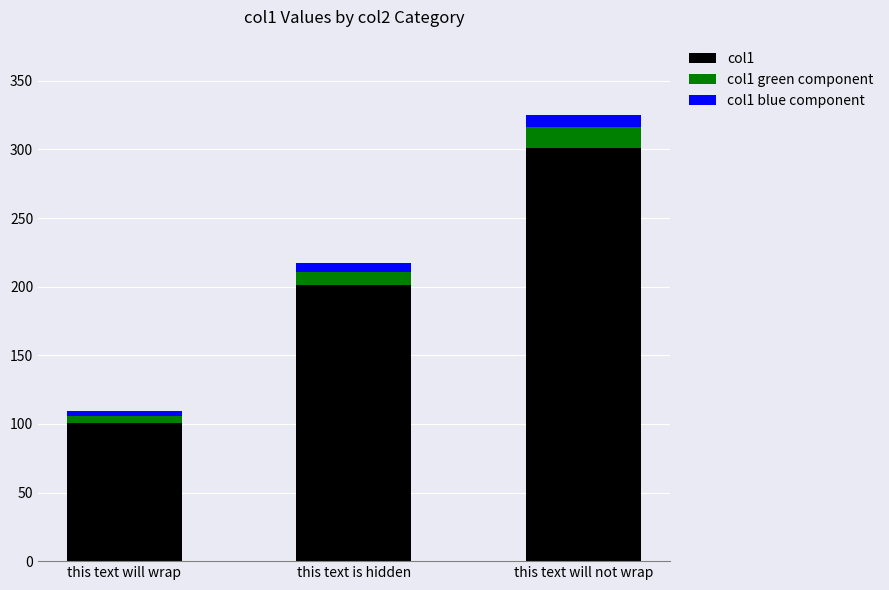

What is the sum of all col1 values?

603.0